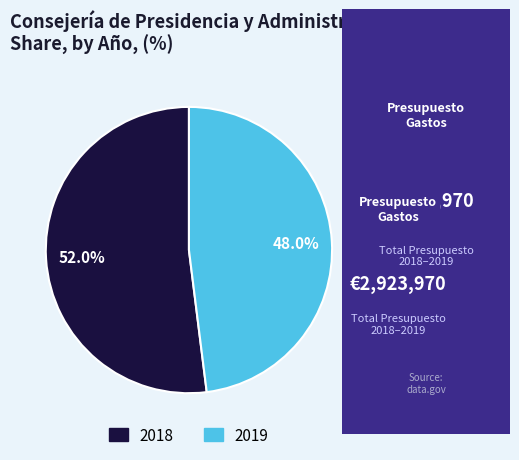

Does 2018 account for over 50% of the chart?

Yes